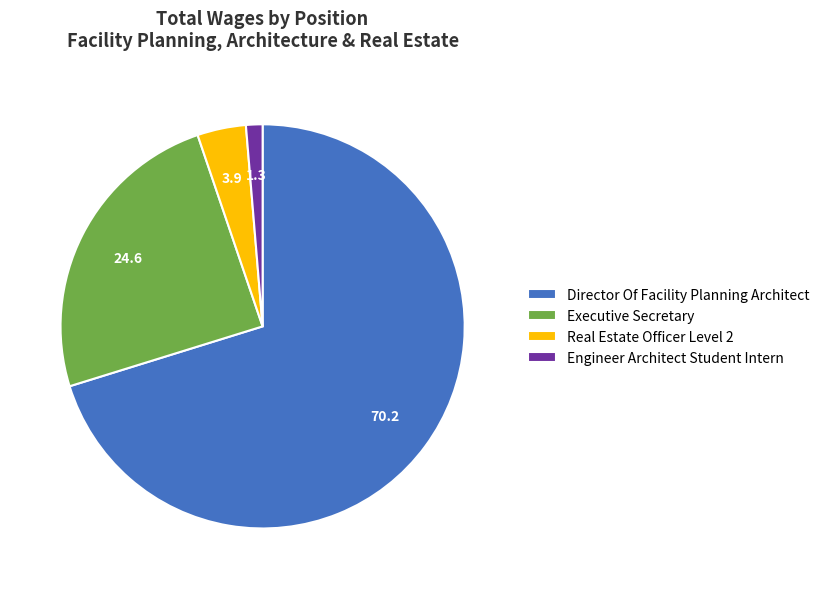

How many slices are in this pie chart?

4